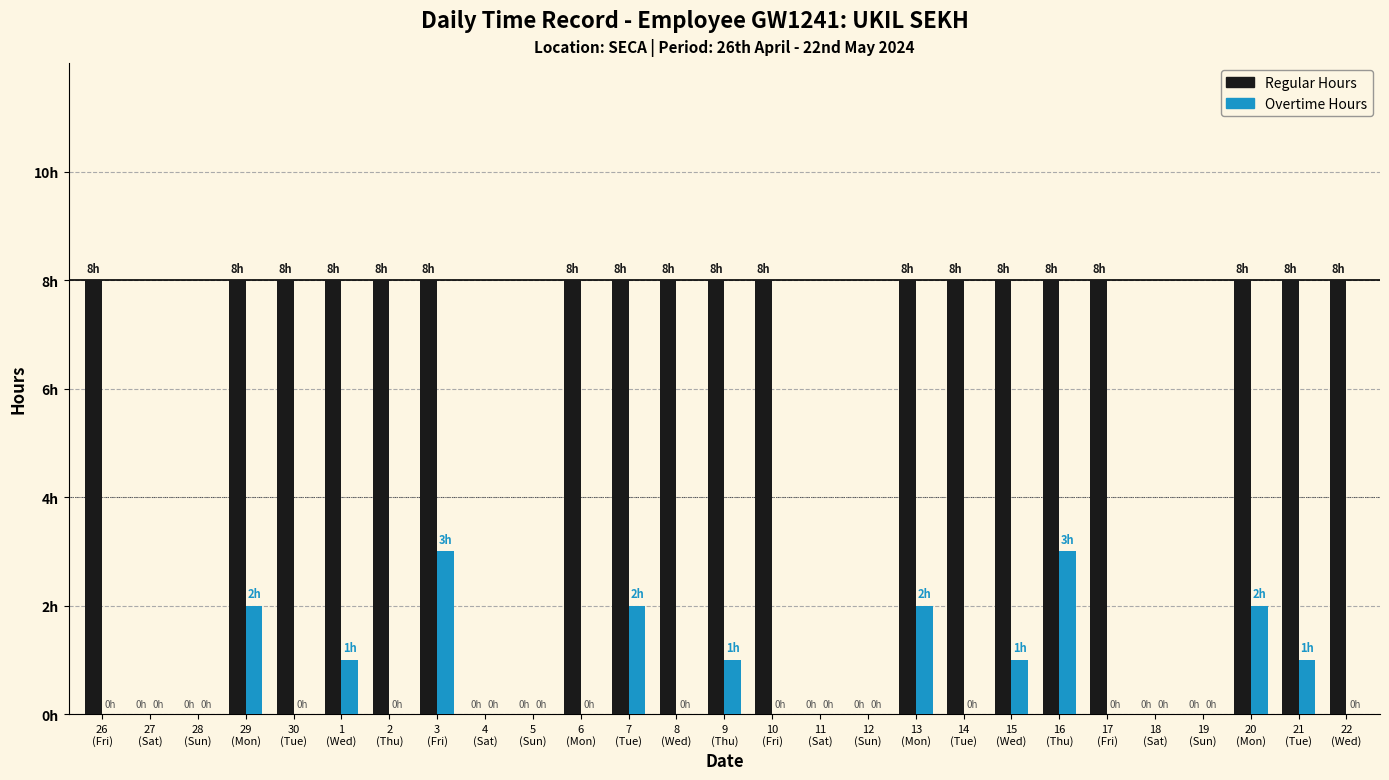

At which category is the sum across all series the highest?

3
(Fri)